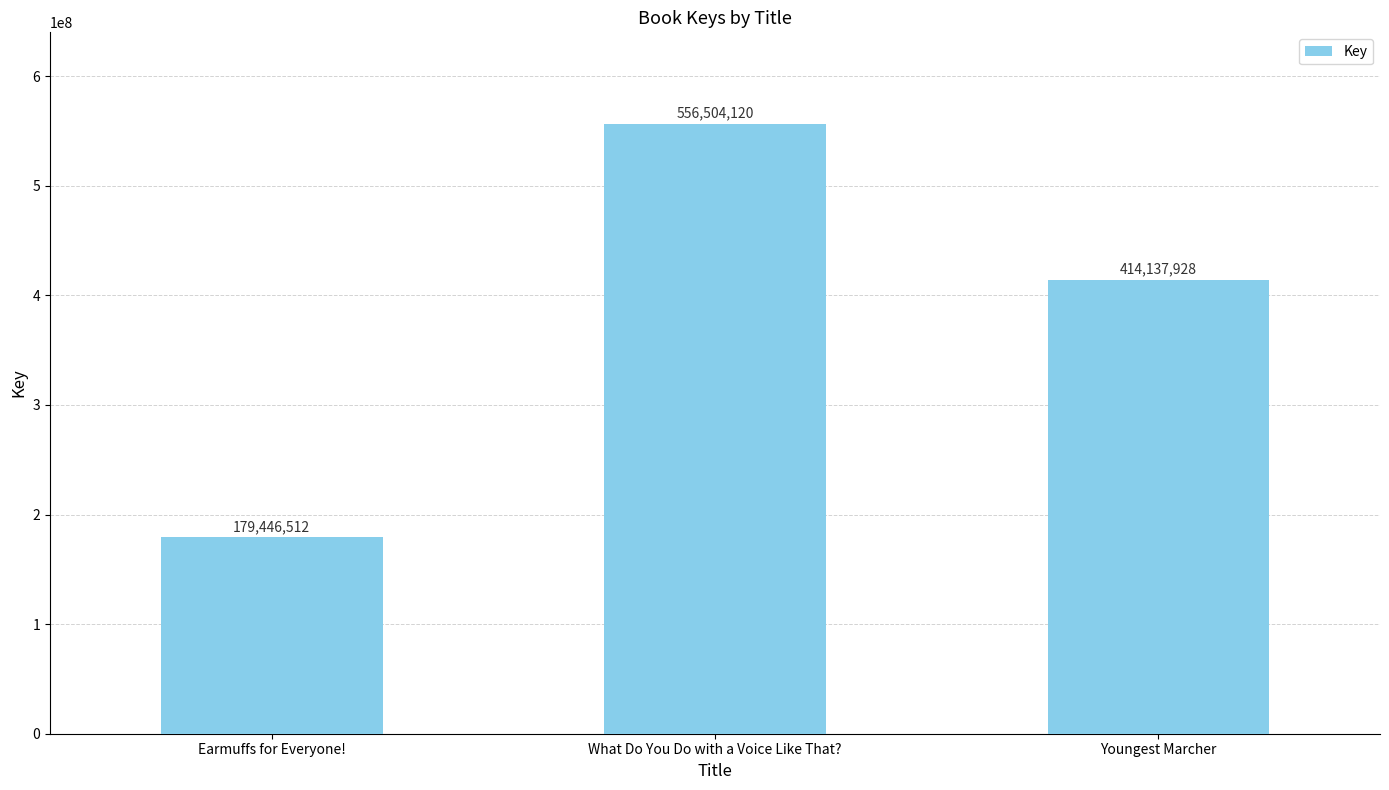

Approximately how many times larger is the value at Youngest Marcher compared to What Do You Do with a Voice Like That??

0.7